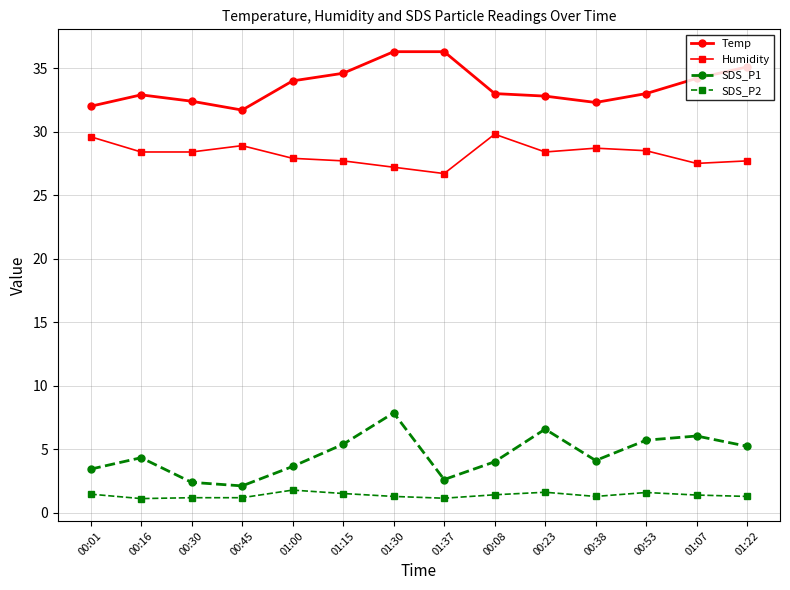

What is the value of the Temp point at the 14th from the left?

35.1